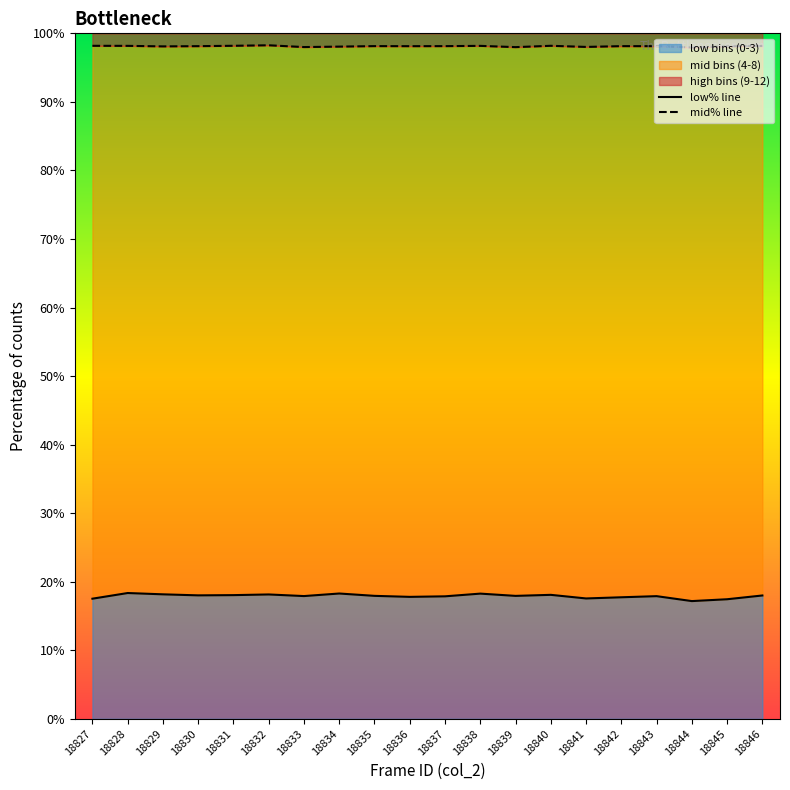

How many lines are shown in the chart?

2